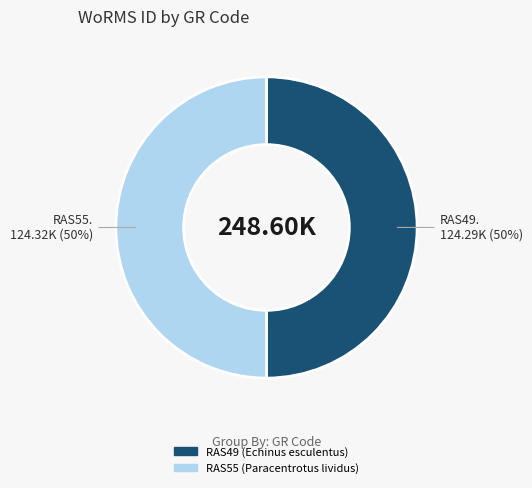

To the nearest percent, what is the average slice percentage?

50%